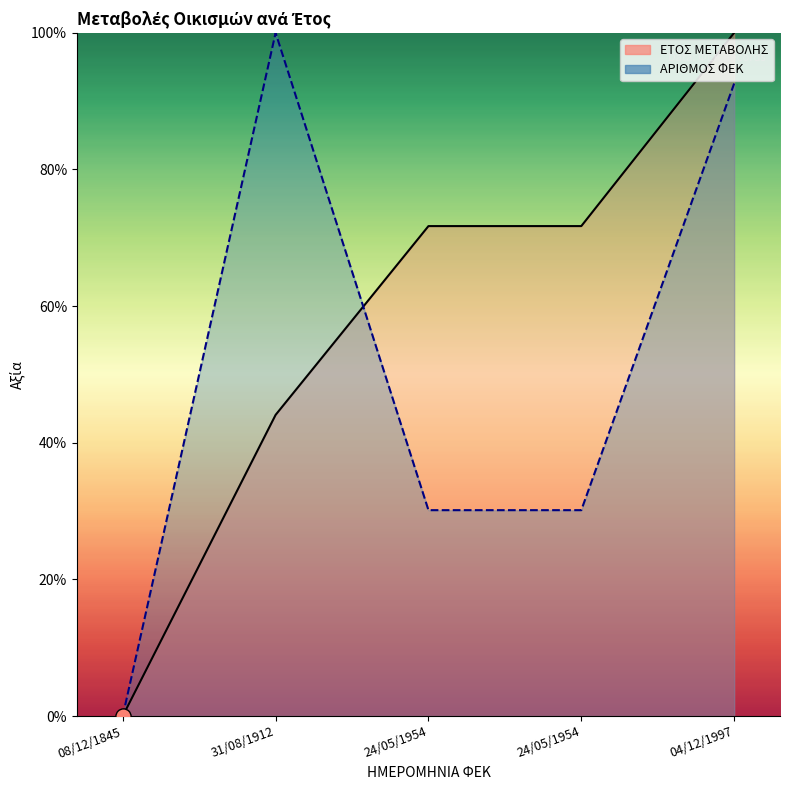

What are all the series names shown in the legend?

ΕΤΟΣ ΜΕΤΑΒΟΛΗΣ, ΑΡΙΘΜΟΣ ΦΕΚ